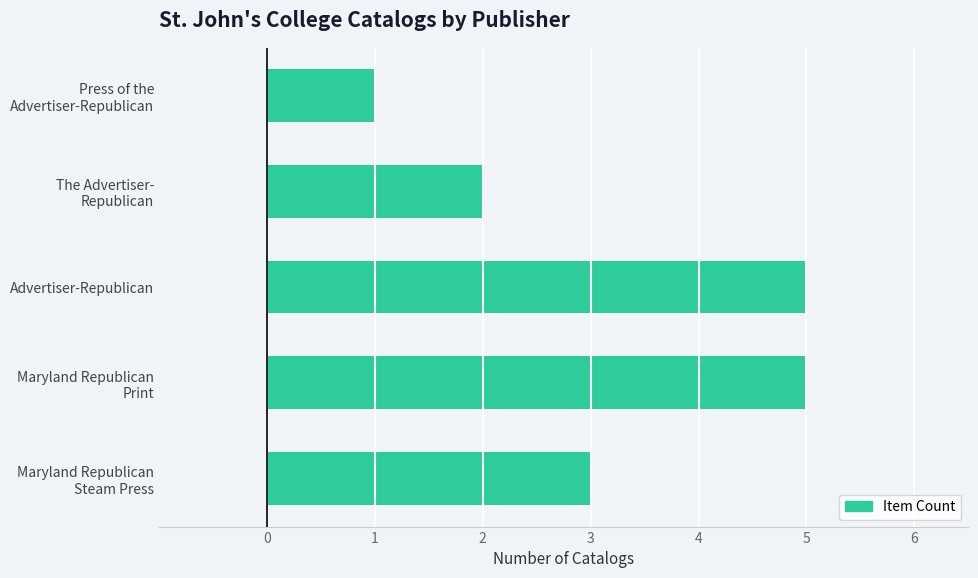

How many bars are there in total?

5